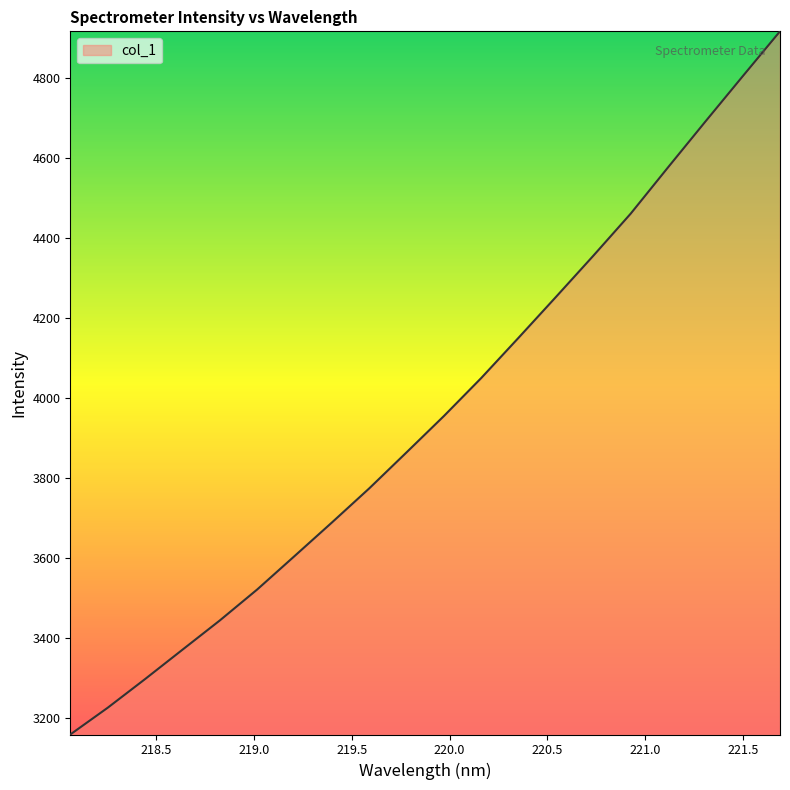

What is the minimum value shown in the chart?

3158.1